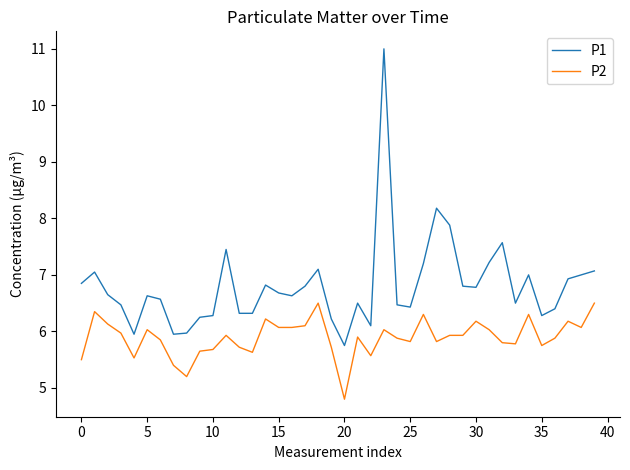

What is the lowest value of the P1 series?

5.8